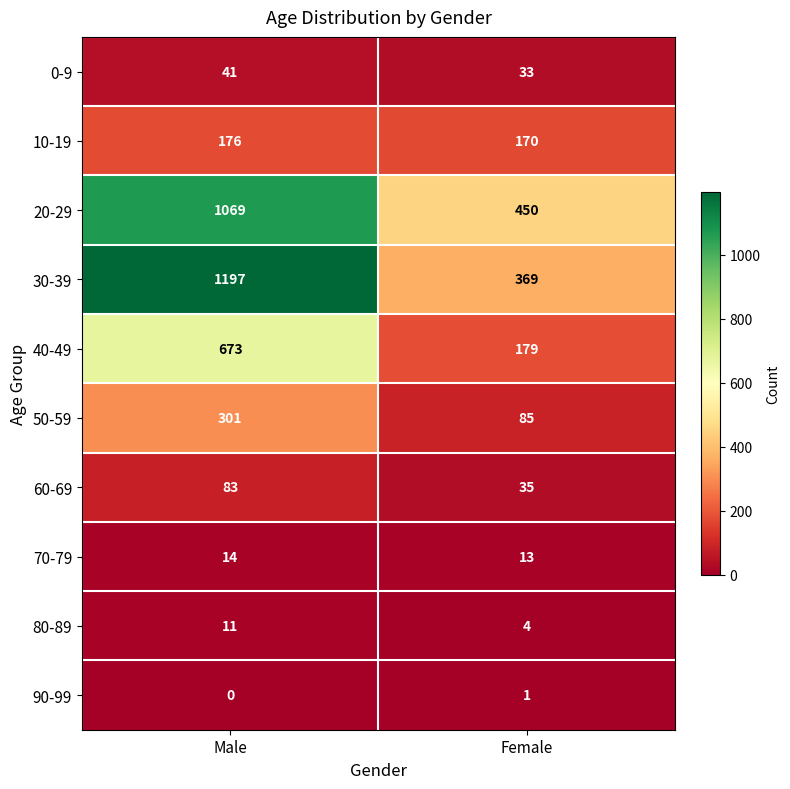

Reading left to right, extract all data points from this chart.

0-9: 41	33
10-19: 176	170
20-29: 1069	450
30-39: 1197	369
40-49: 673	179
50-59: 301	85
60-69: 83	35
70-79: 14	13
80-89: 11	4
90-99: 0	1